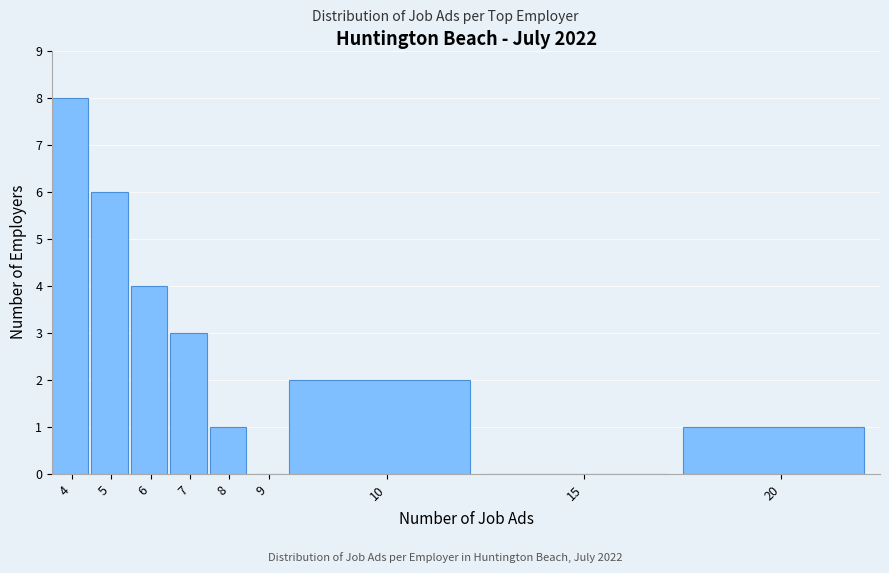

Reading left to right, list all the values displayed in this chart.

4=8	5=6	6=4	7=3	8=1	9=0	10=2	15=0	20=1